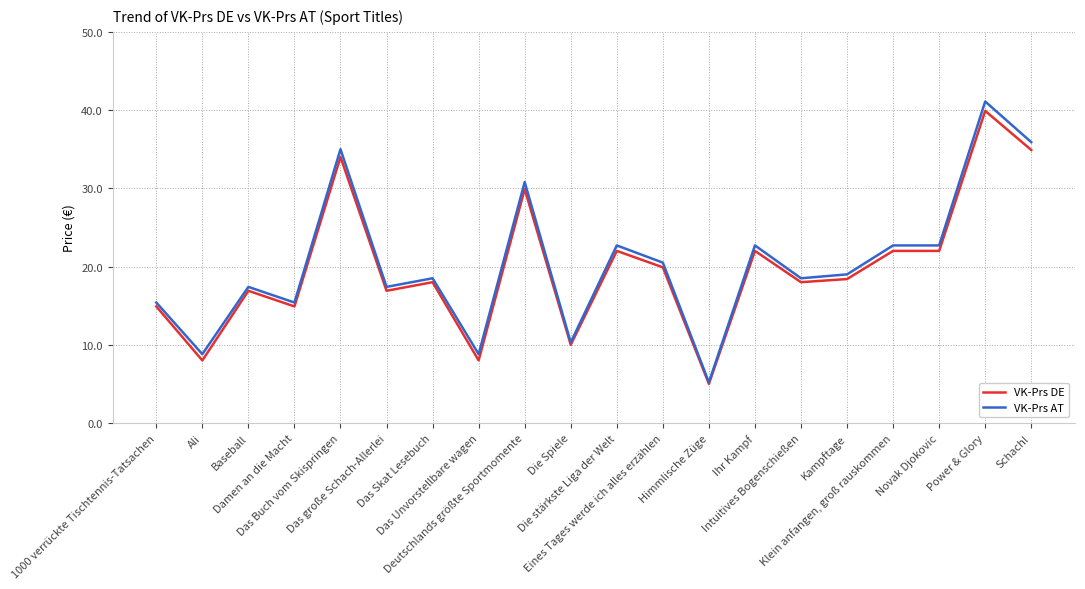

Count the number of data series in this chart.

2